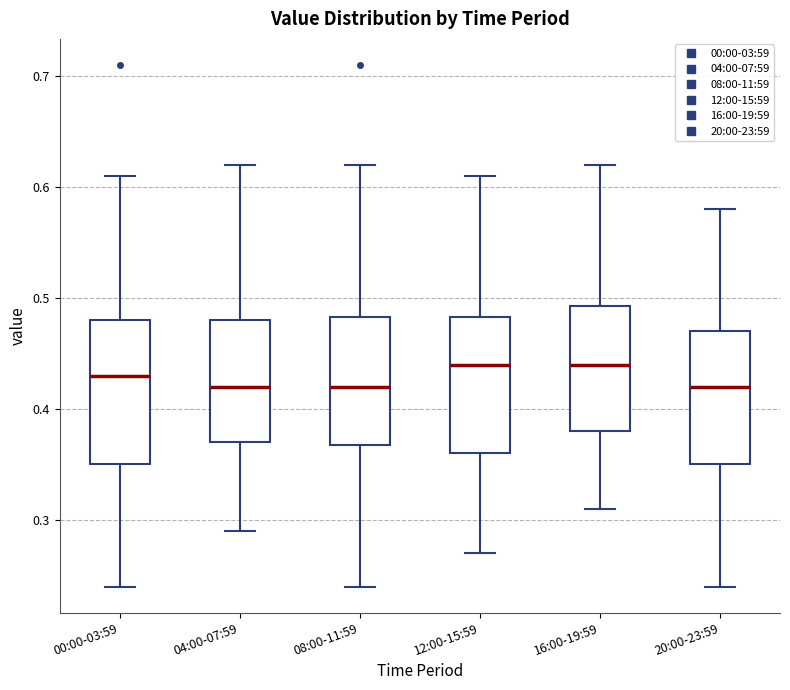

Reading left to right, transcribe this box plot: for each box, give where its median line is, the range the box spans, and where its two whiskers end, as read against the y-axis. The values are not printed on the chart, so give them approximately, as read against the axis.

00:00-03:59: median 0.43, box 0.35 to 0.48, whiskers 0.24 to 0.61
04:00-07:59: median 0.42, box 0.37 to 0.48, whiskers 0.29 to 0.62
08:00-11:59: median 0.42, box 0.37 to 0.48, whiskers 0.24 to 0.62
12:00-15:59: median 0.44, box 0.36 to 0.48, whiskers 0.27 to 0.61
16:00-19:59: median 0.44, box 0.38 to 0.49, whiskers 0.31 to 0.62
20:00-23:59: median 0.42, box 0.35 to 0.47, whiskers 0.24 to 0.58